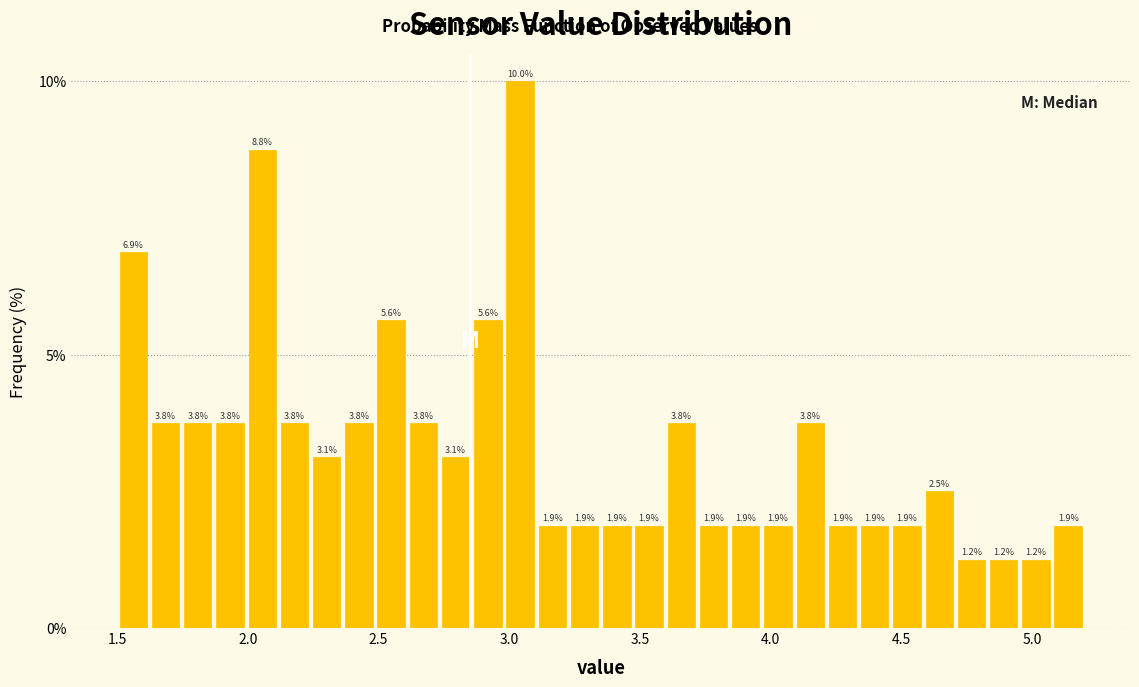

Around what value on the x-axis is the tallest bar? Give the approximate position of its centre, as read against the axis.

3.05